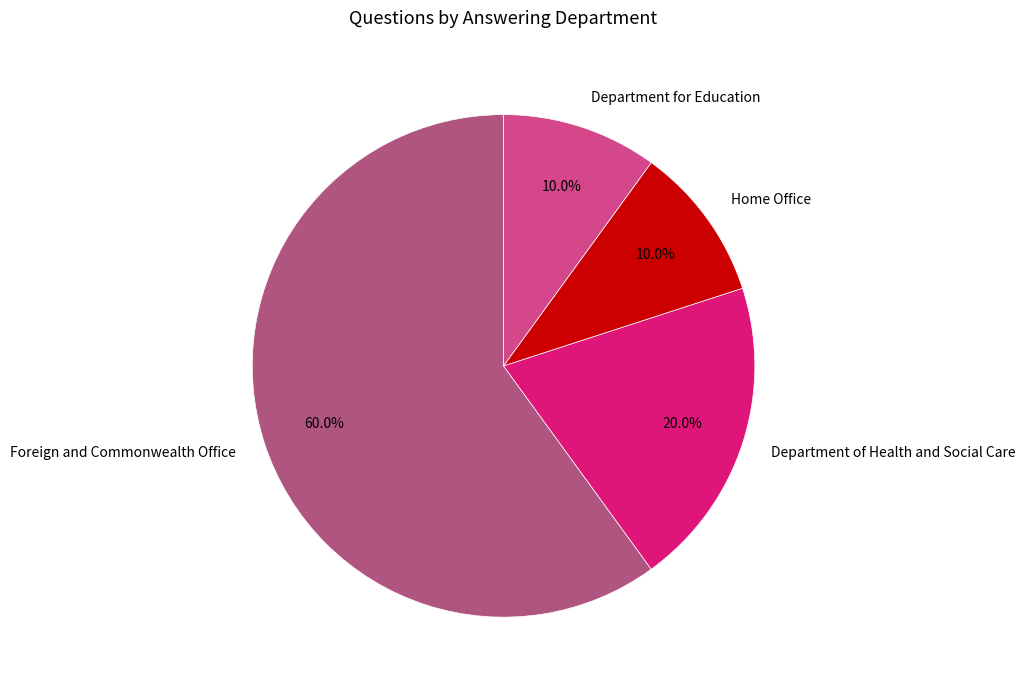

What is the ratio of the value at Home Office to the value at Department for Education?

1.0